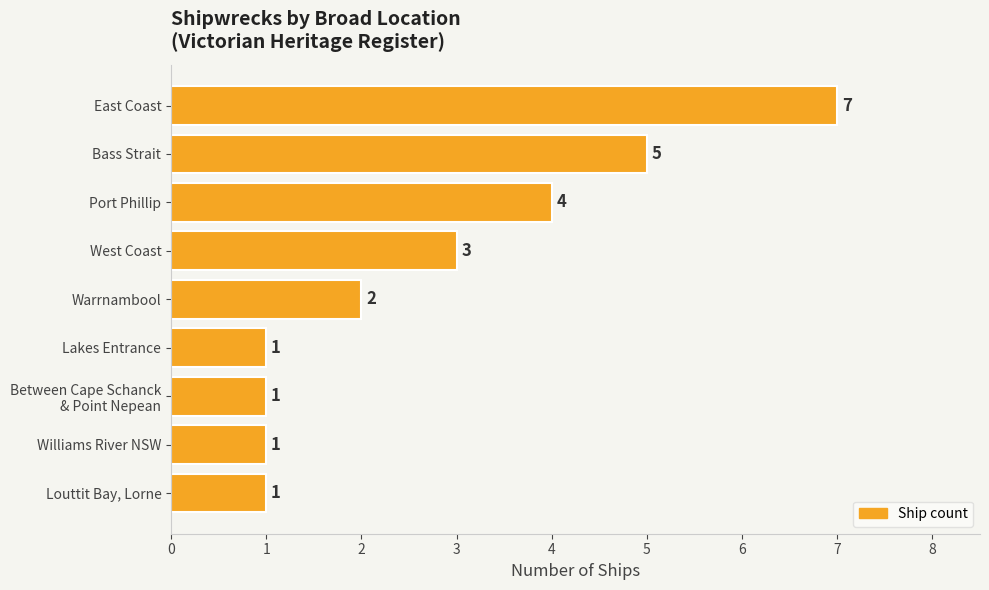

What is the label of the 1st bar from the bottom?

Louttit Bay, Lorne